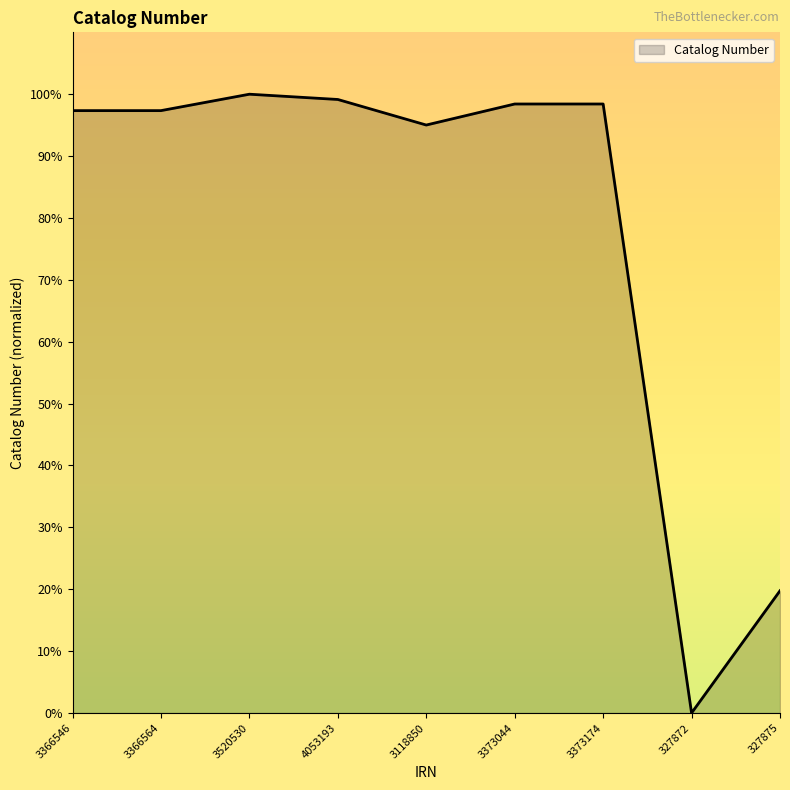

What position from the right is 3520530?

7